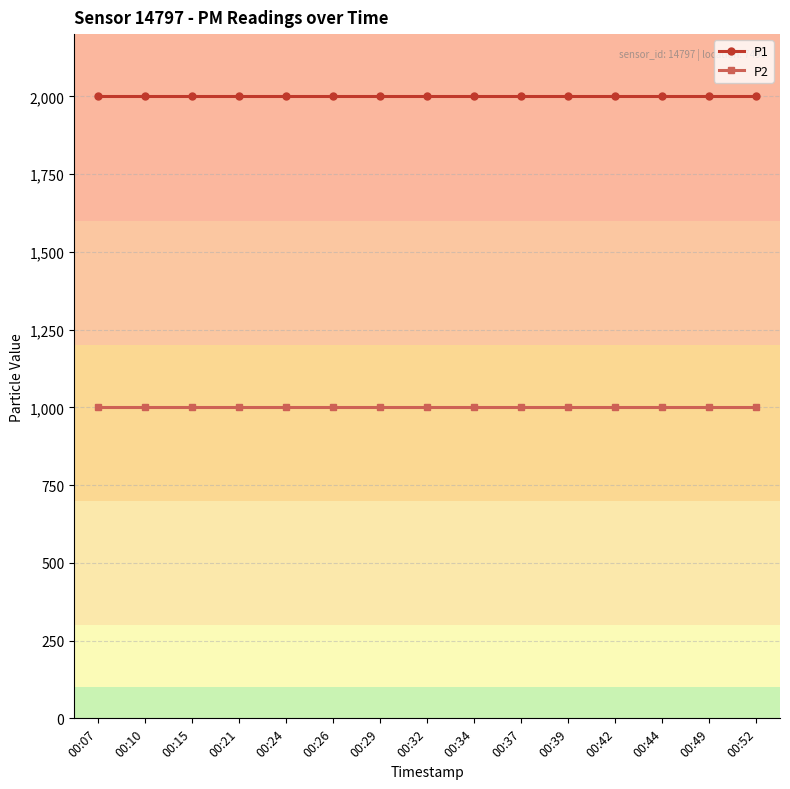

What is the average value of the P1 series?

1999.9